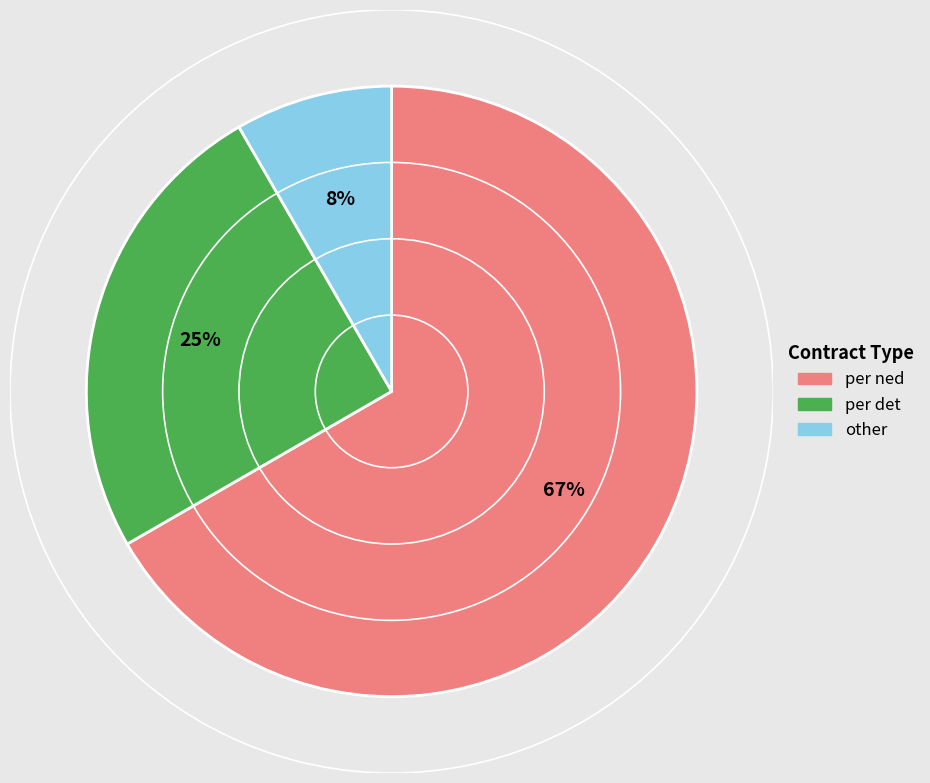

Rank the categories by value from lowest to highest.

other, per det, per ned